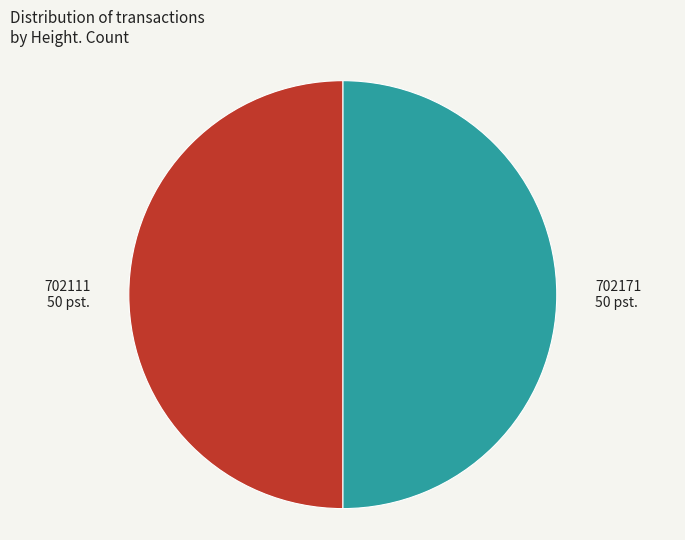

Is it true that 702171 is 55% of the pie?

False